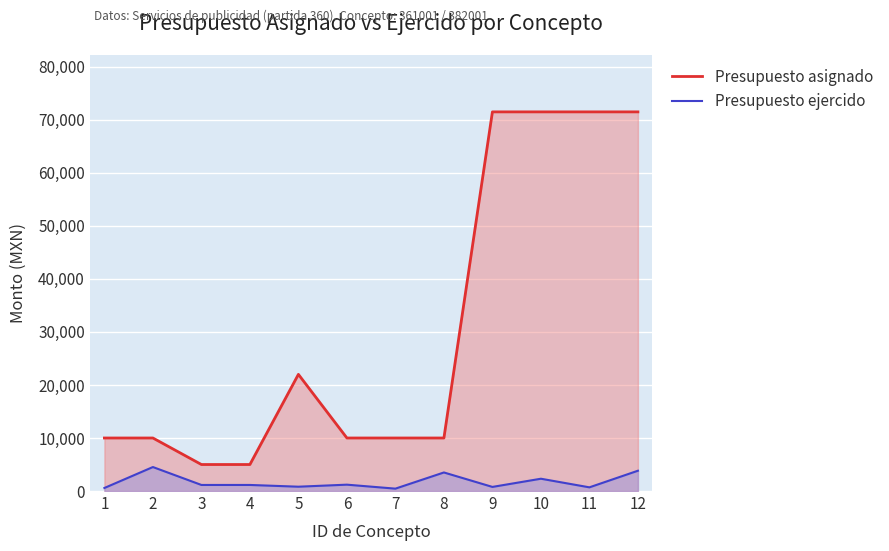

What is the value of the Presupuesto asignado point at the 4th from the left?

5000.0